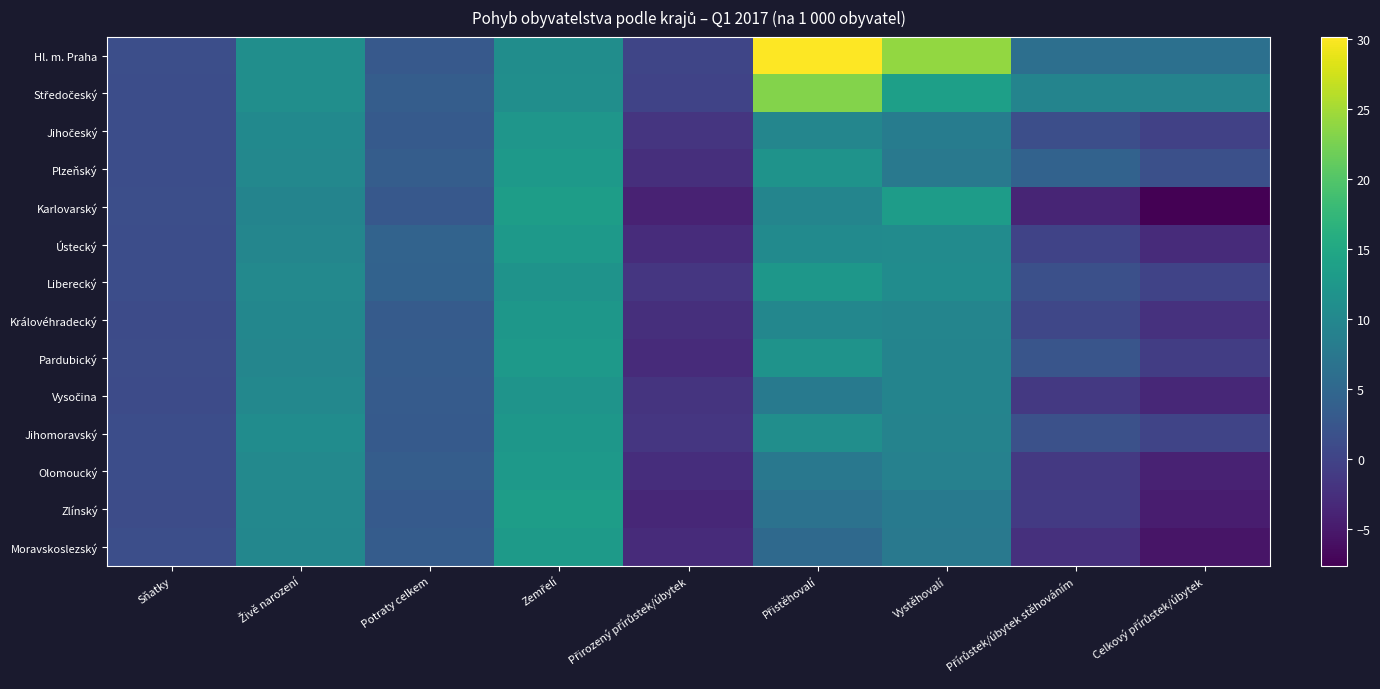

How many series are shown in this chart?

14